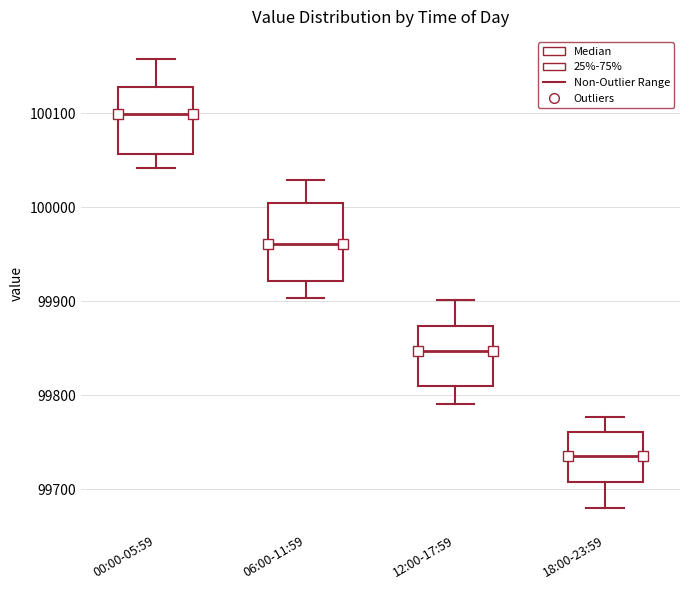

Which box's median line is the lowest?

18:00-23:59